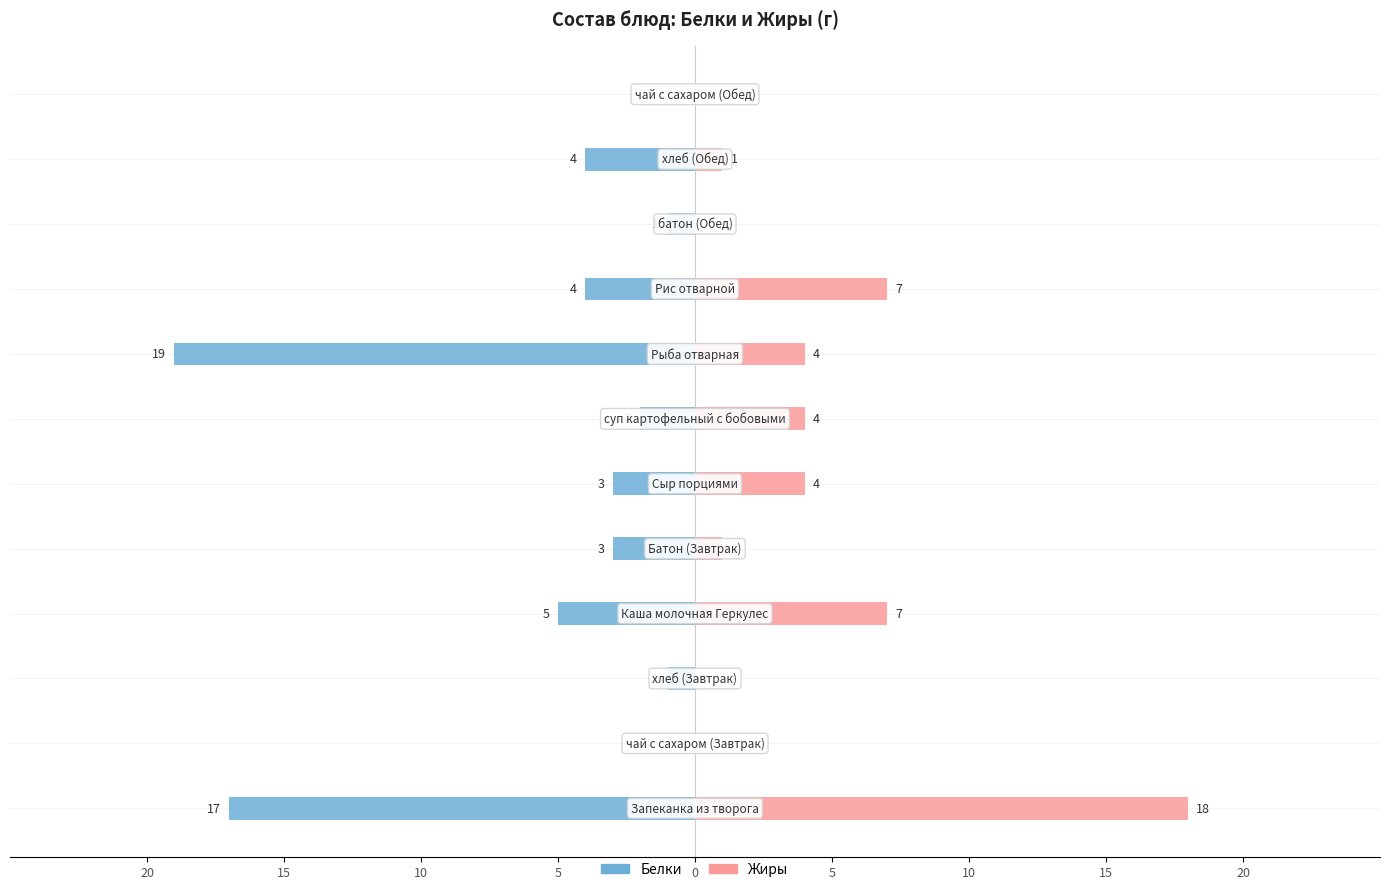

Which series changed the most between 10 and 10?

Белки